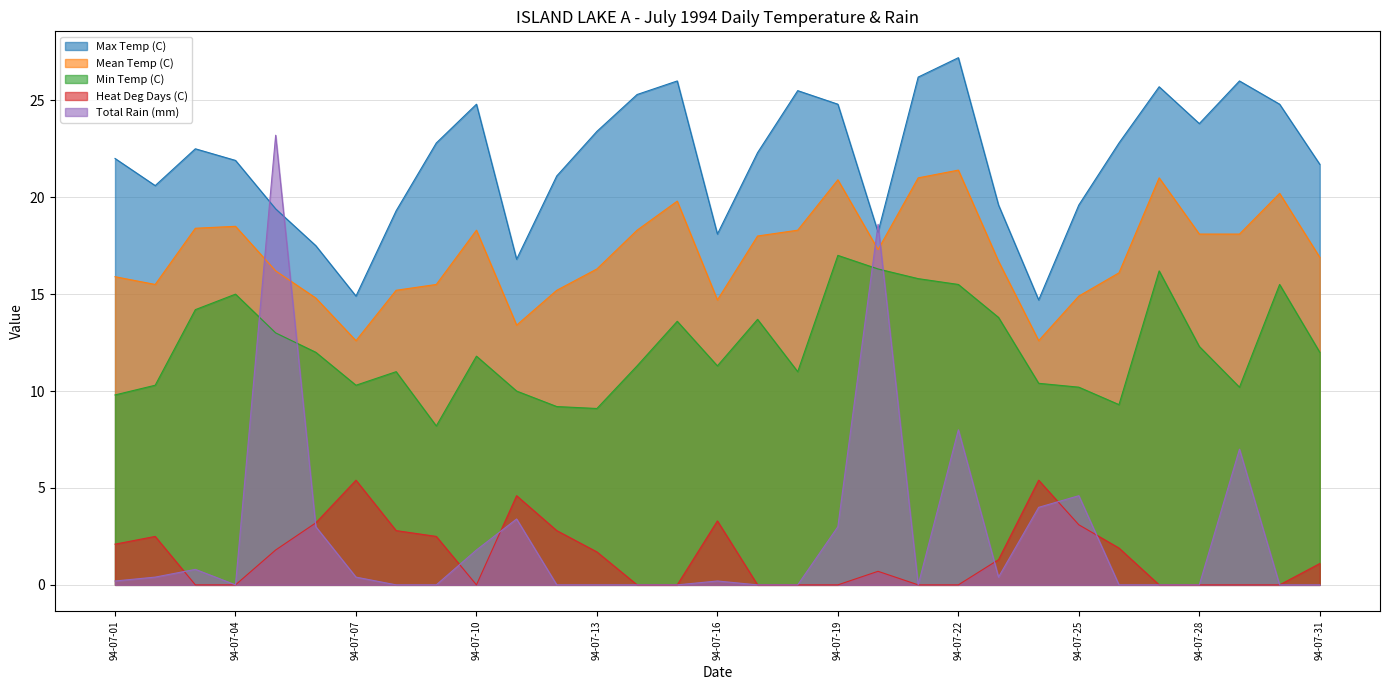

In Mean Temp (C), how many points are higher than both neighbors (excluding endpoints)?

7